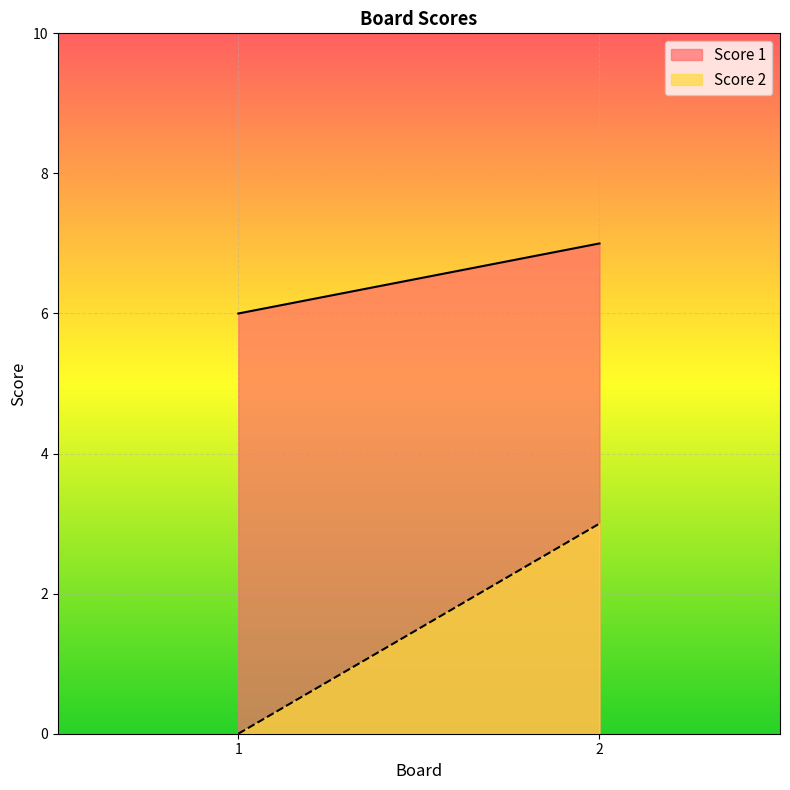

What is the difference between the maximum and minimum values in the Score 2 series?

3